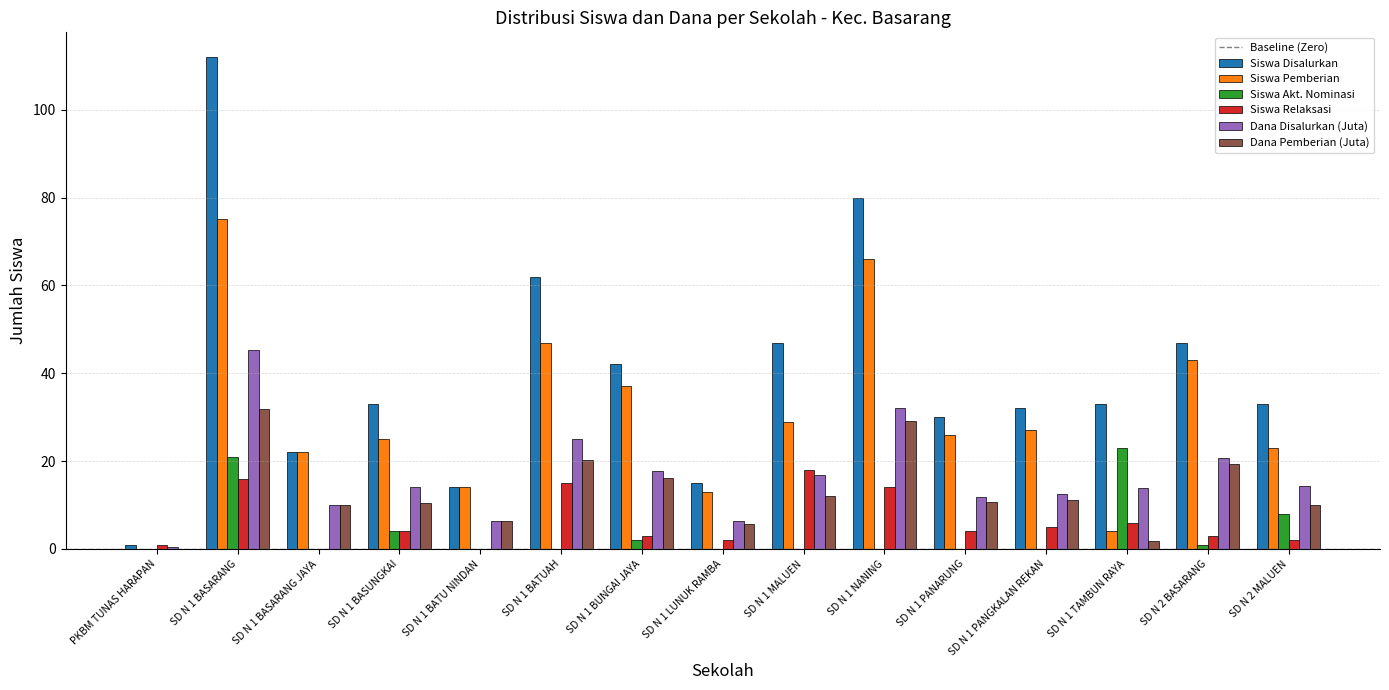

What is the average value of the Siswa Akt. Nominasi series?

3.9